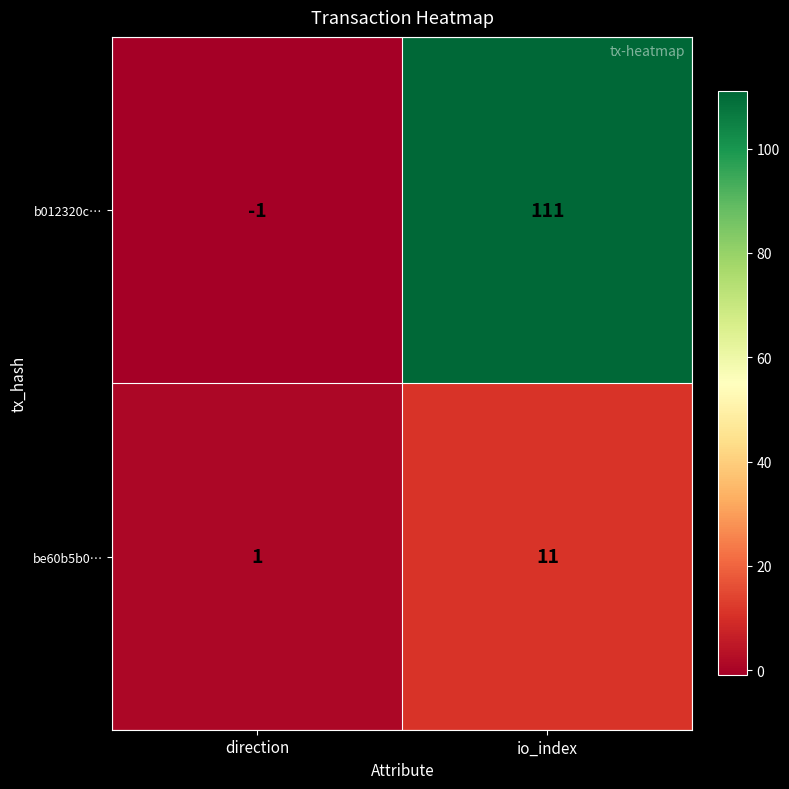

Where is be60b5b0… nearest to the value 6?

direction